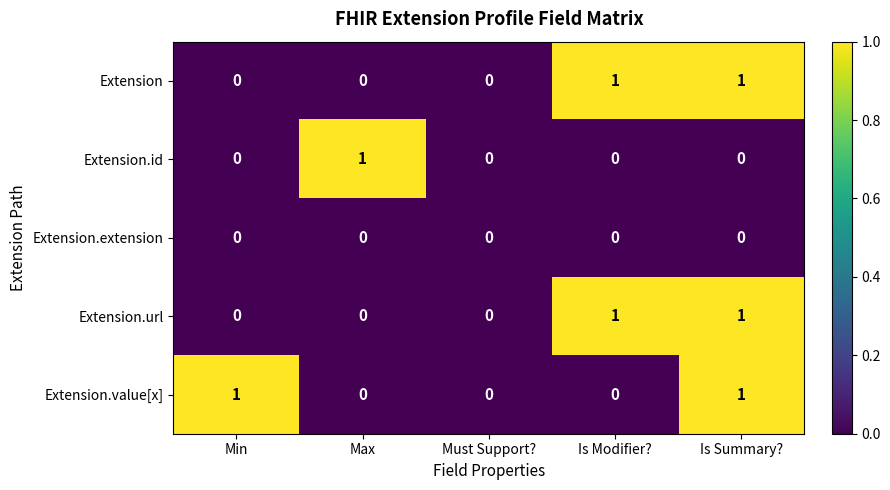

Count the Extension.url values in the range 0 to 1.

5